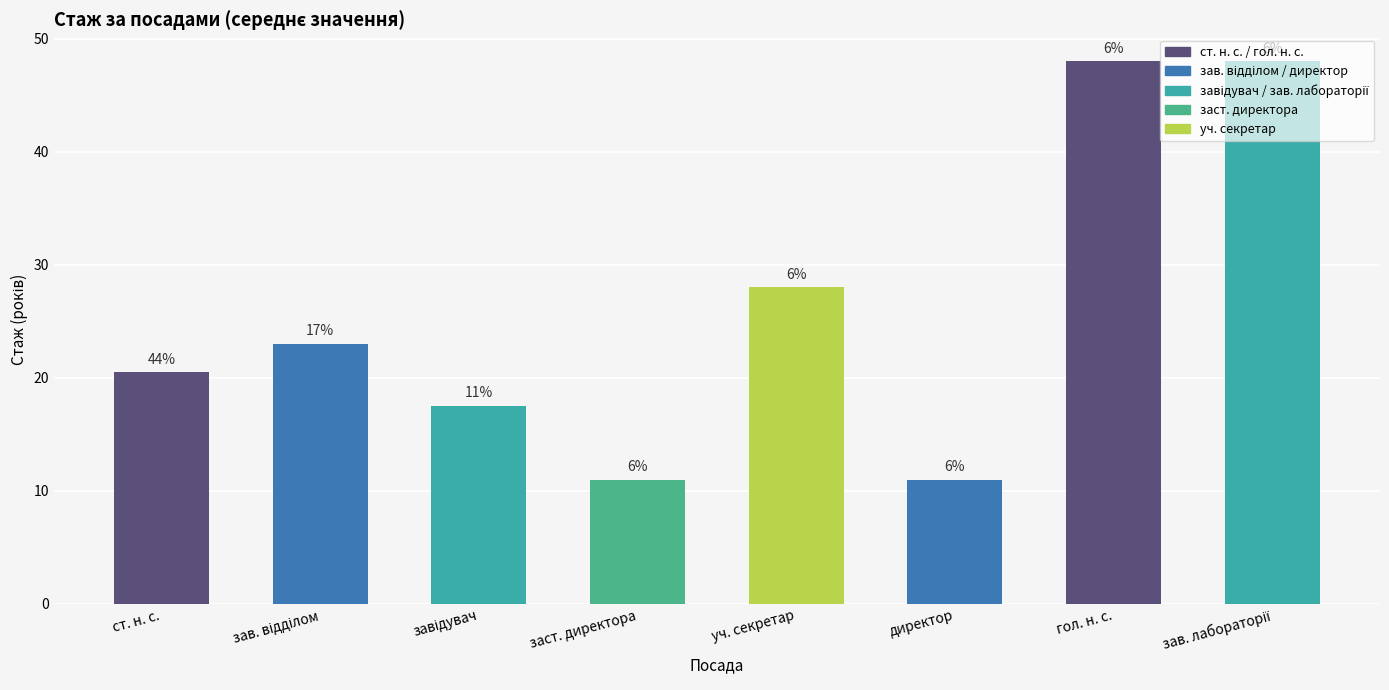

How many bars are there in total?

8